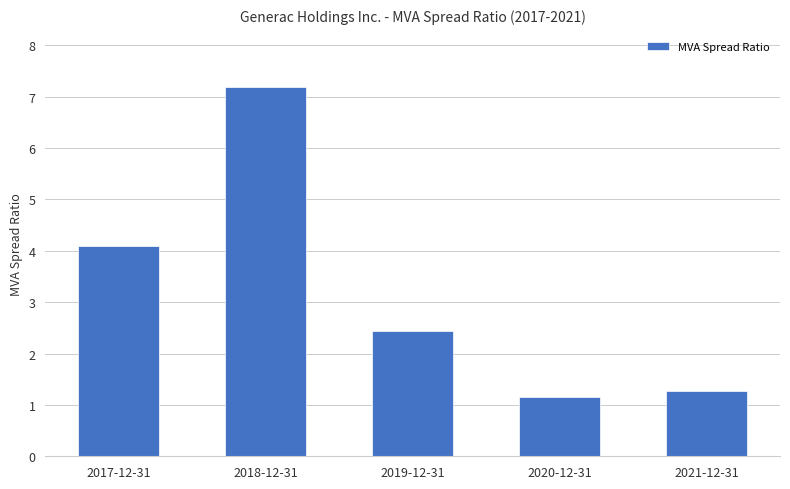

List the labels in order of value, smallest first.

2020-12-31, 2021-12-31, 2019-12-31, 2017-12-31, 2018-12-31